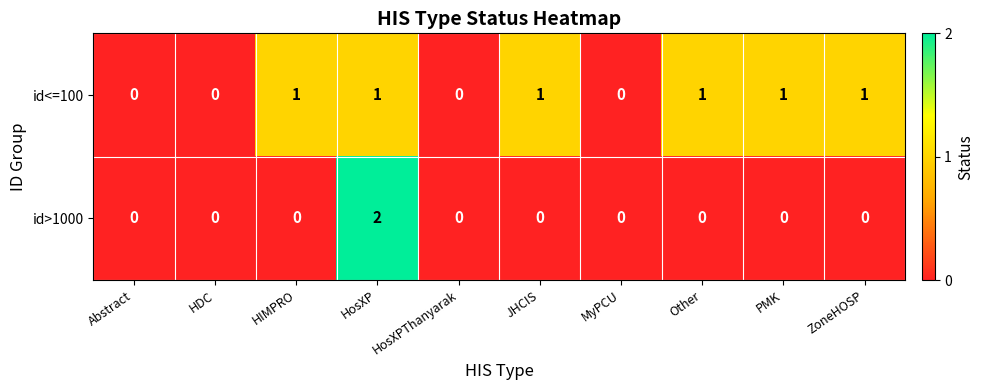

At which category is the sum across all series the highest?

HosXP